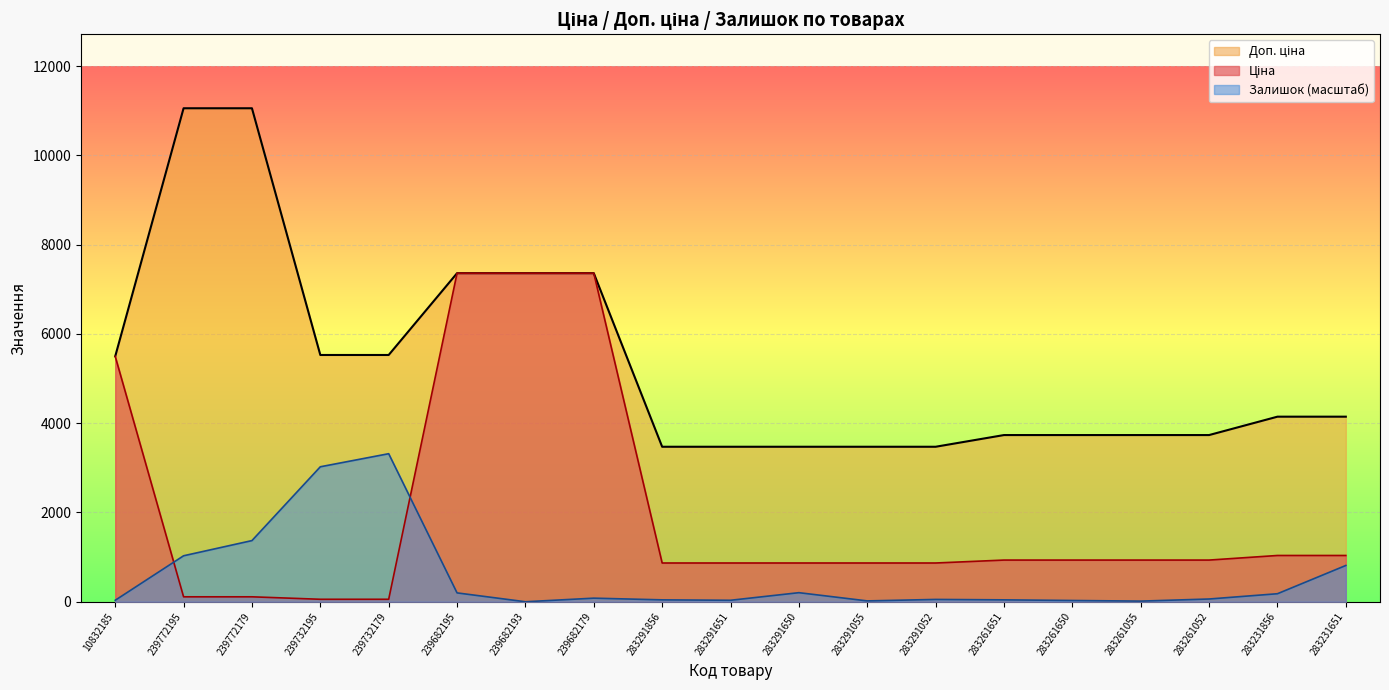

How many positive values does the Залишок series have?

18